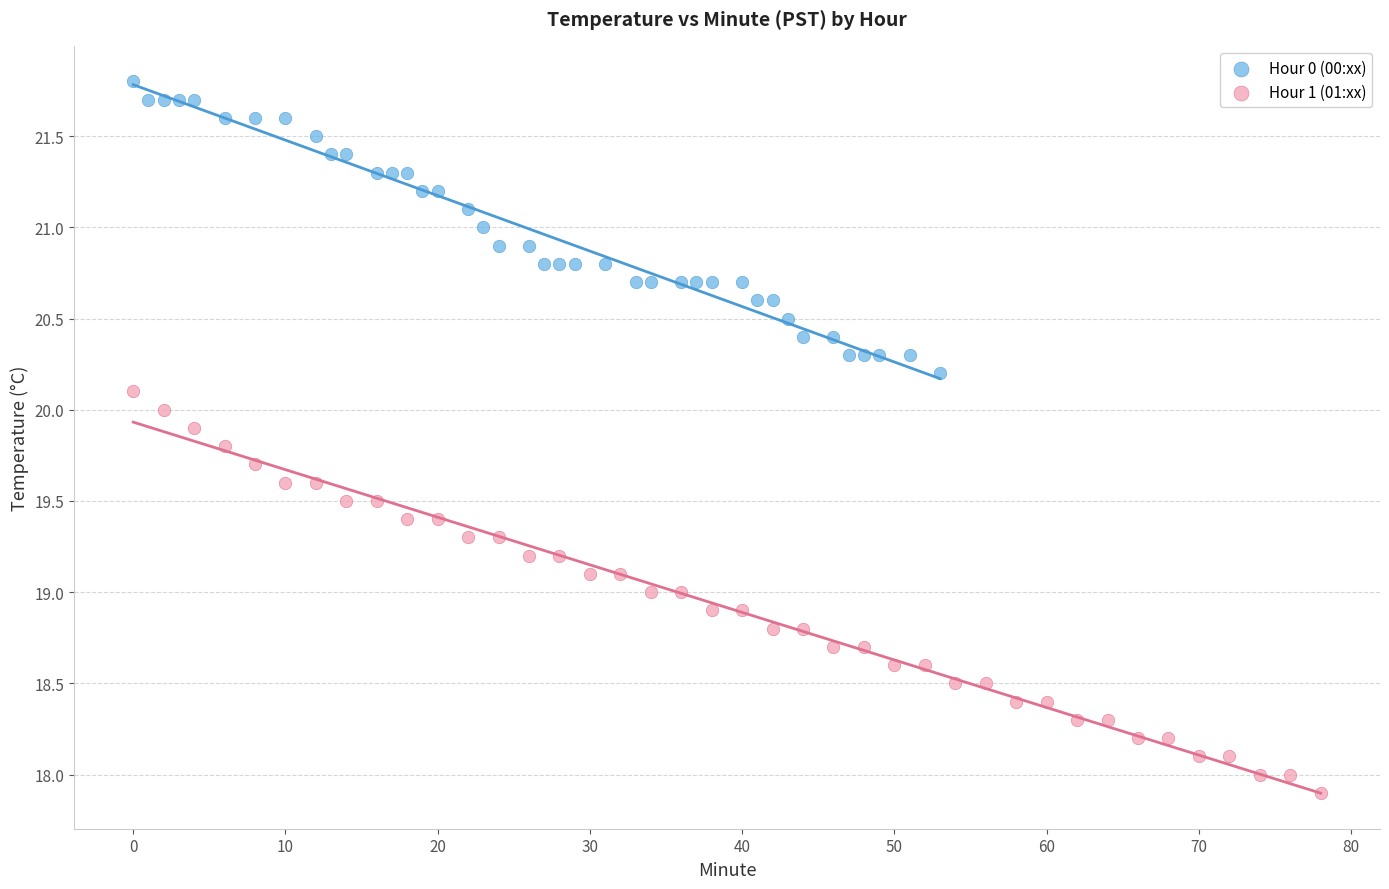

Which series has the widest spread of Y values?

Hour 1 (01:xx)